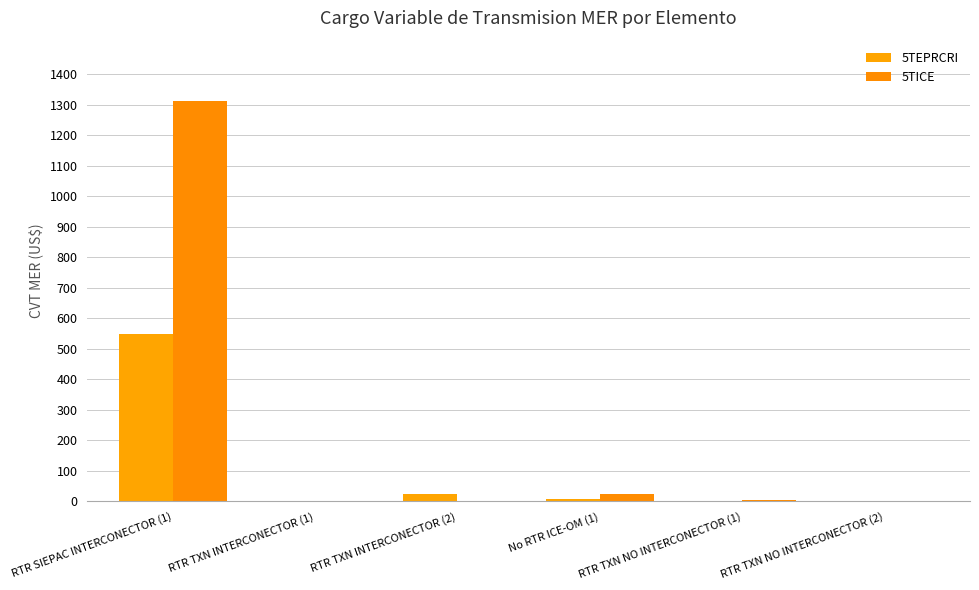

At which category is the sum across all series the highest?

RTR SIEPAC INTERCONECTOR (1)